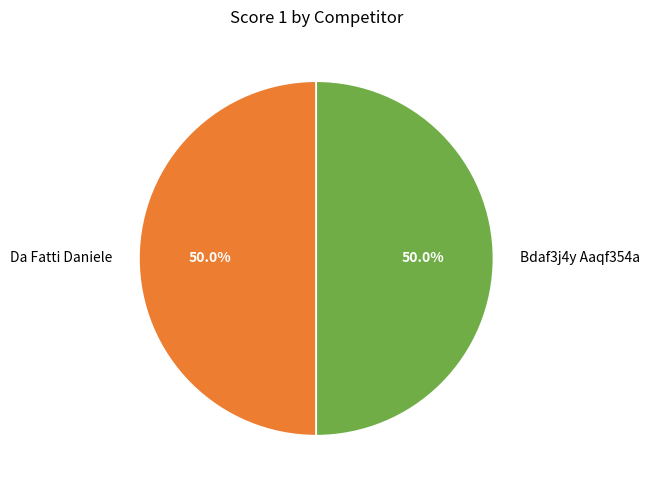

To the nearest percent, what is the combined percentage of Bdaf3j4y Aaqf354a and Da Fatti Daniele?

100%